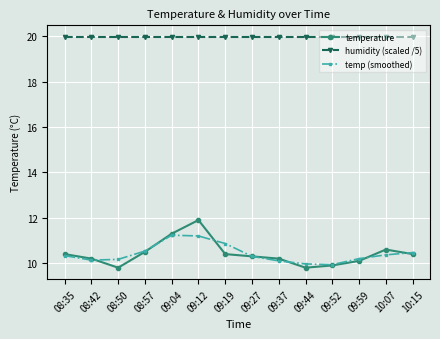

What is the total value across all series at 10:15?

40.8